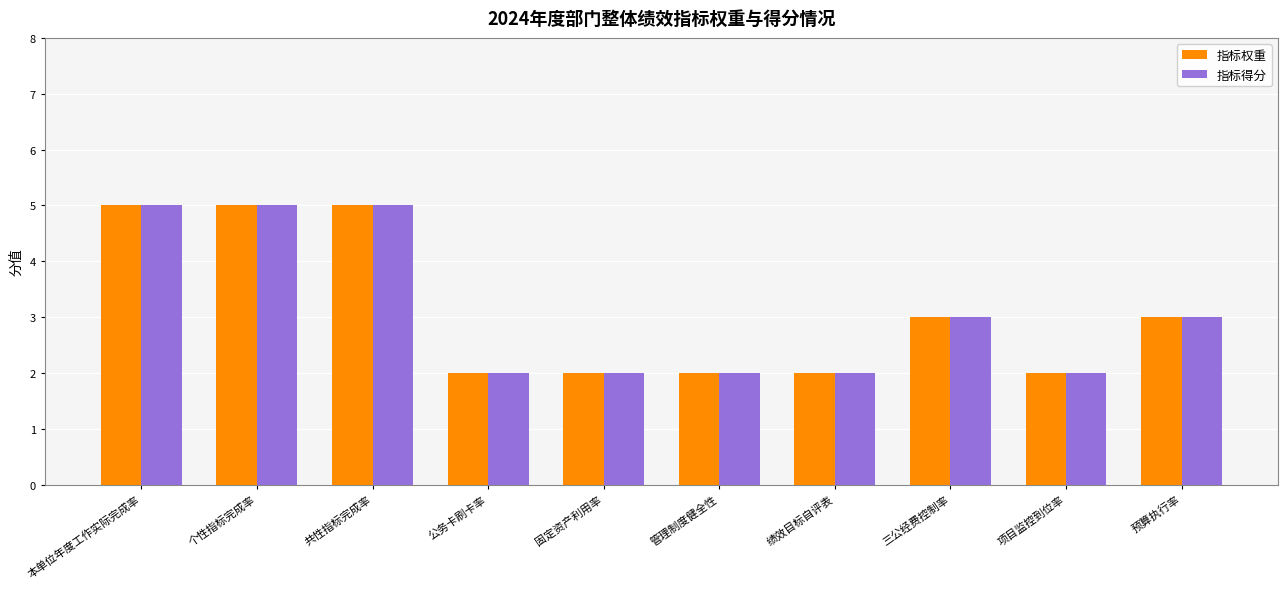

Count the 指标得分 values in the range 2 to 5.

10